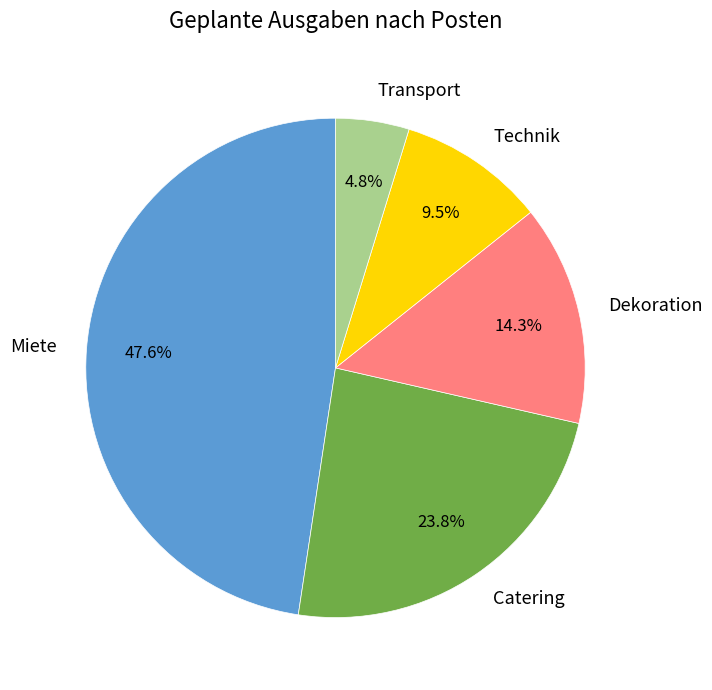

Is the sum of Transport and Technik greater than half?

No